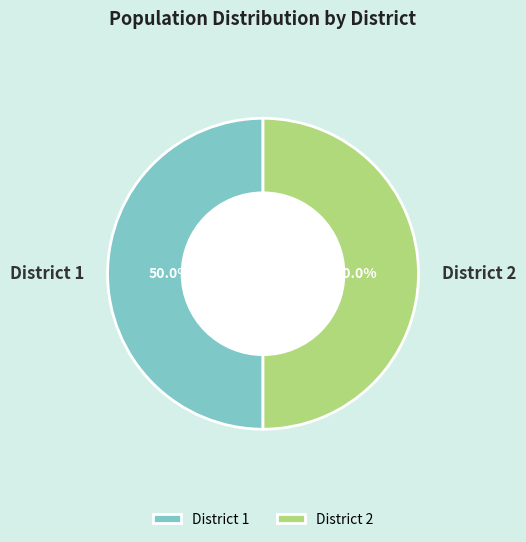

What is the ratio of the value at District 1 to the value at District 2?

1.0